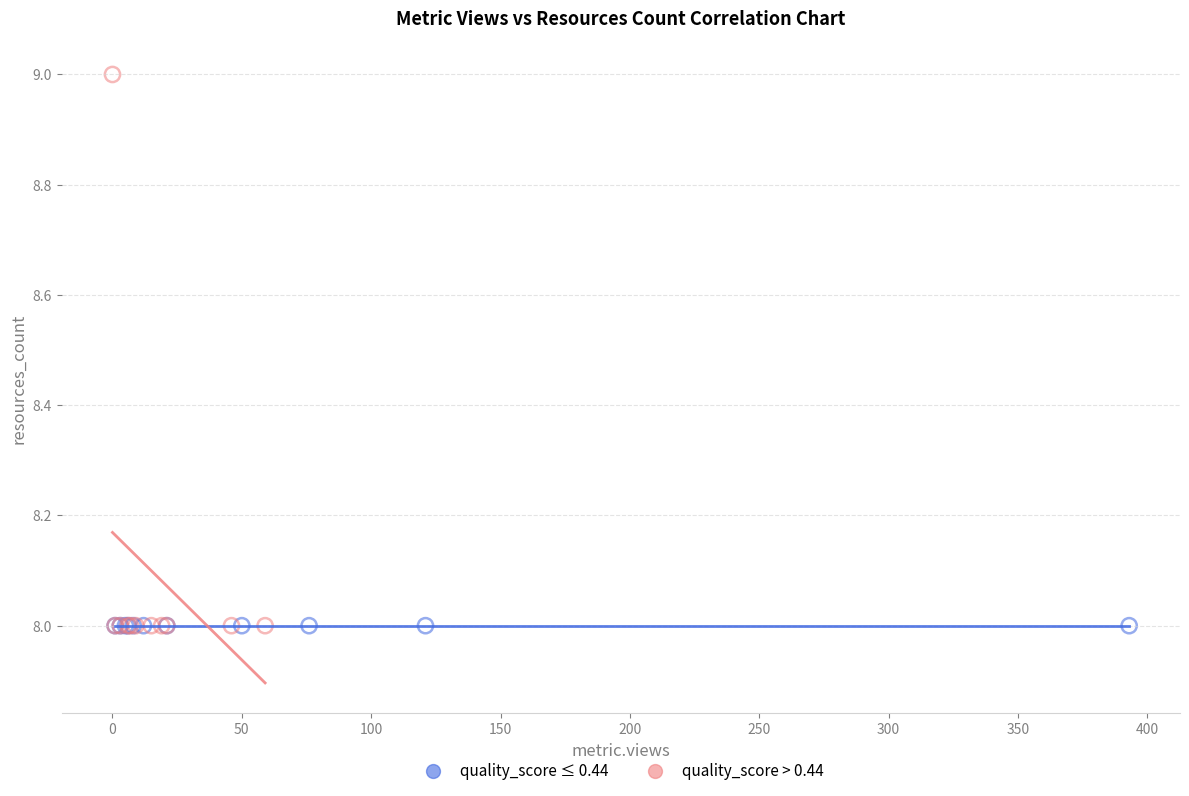

Which series contains the highest Y value?

quality_score > 0.44